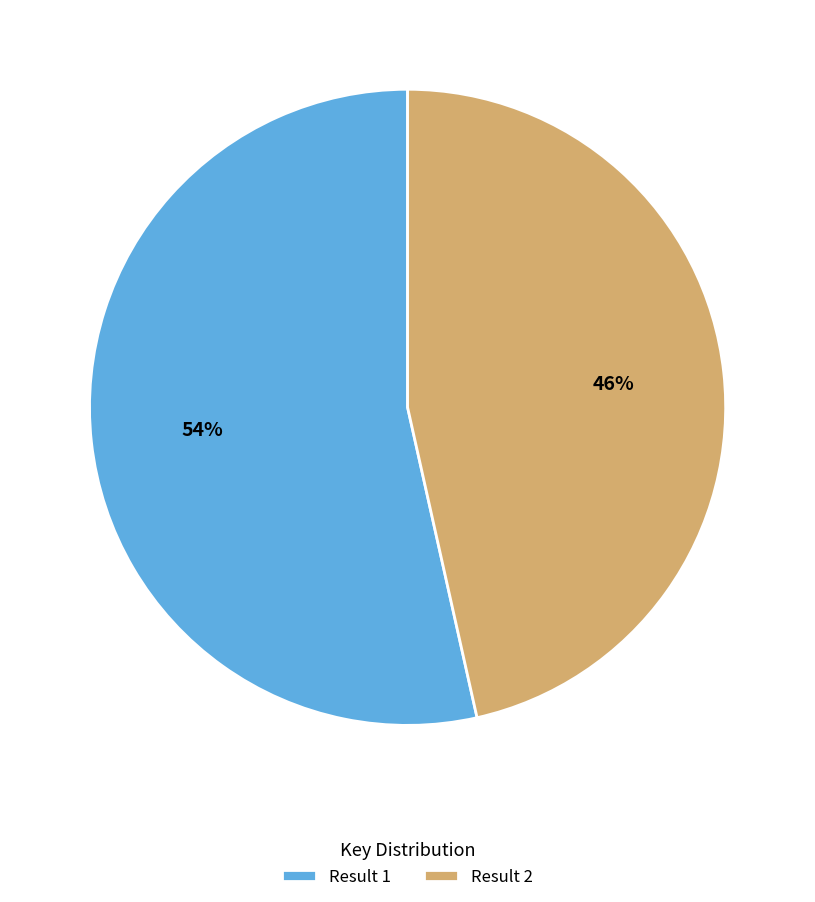

What is the ratio of the value at Result 1 to the value at Result 2?

1.2